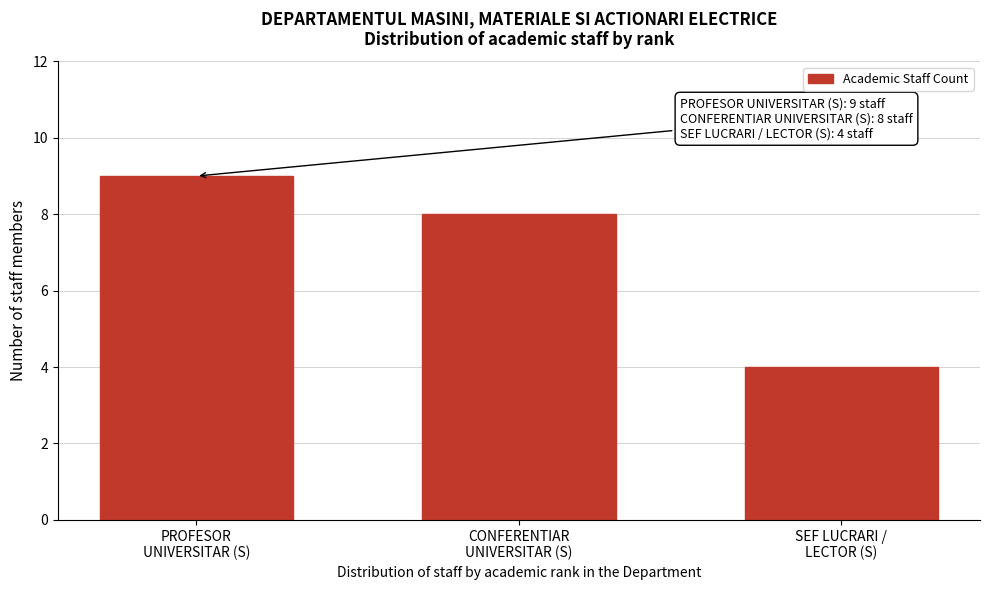

Reading left to right, transcribe all the data shown in this chart.

9	8	4